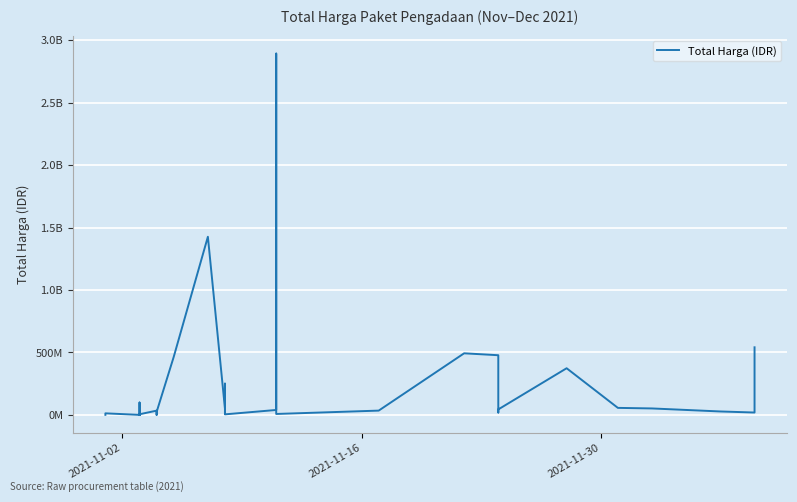

How many distinct data groups are displayed?

1